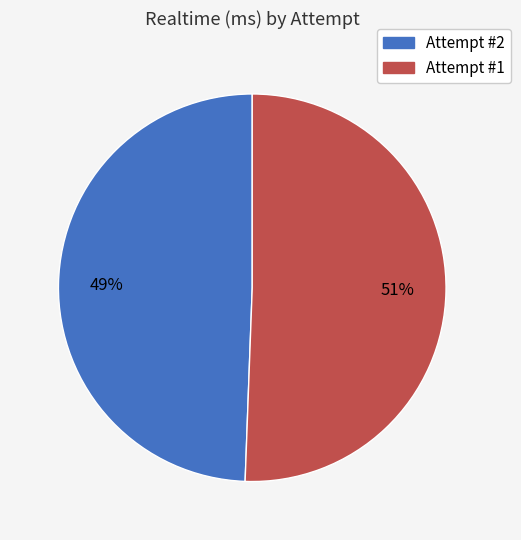

How many slices are in this pie chart?

2